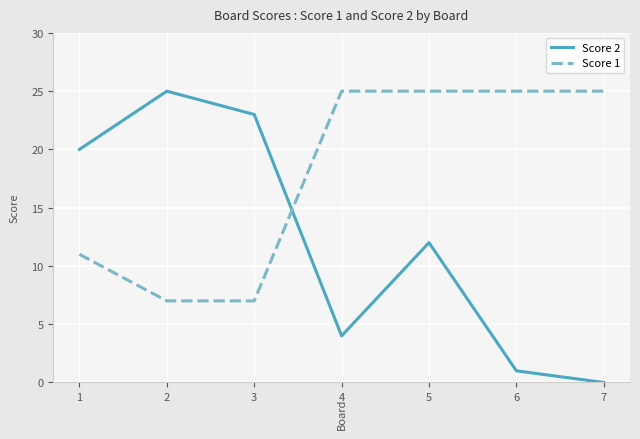

What is the difference between the highest and lowest values at 6?

24